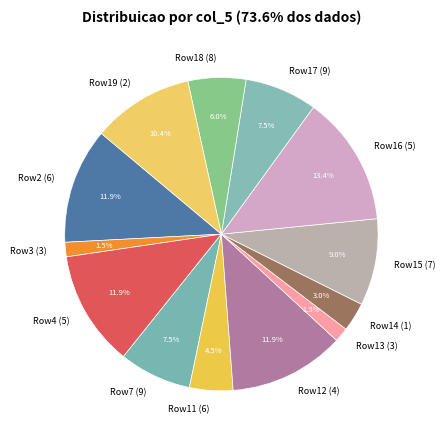

Approximately how many times larger is the value at Row13 (3) compared to Row11 (6)?

0.3